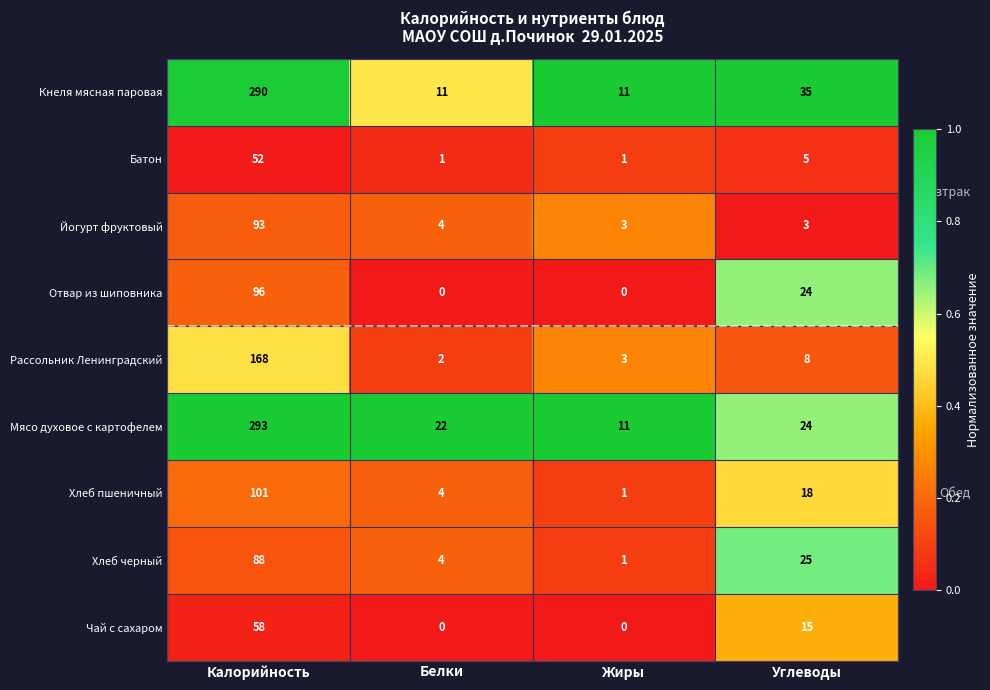

Which series has the largest range (max minus min)?

Мясо духовое с картофелем